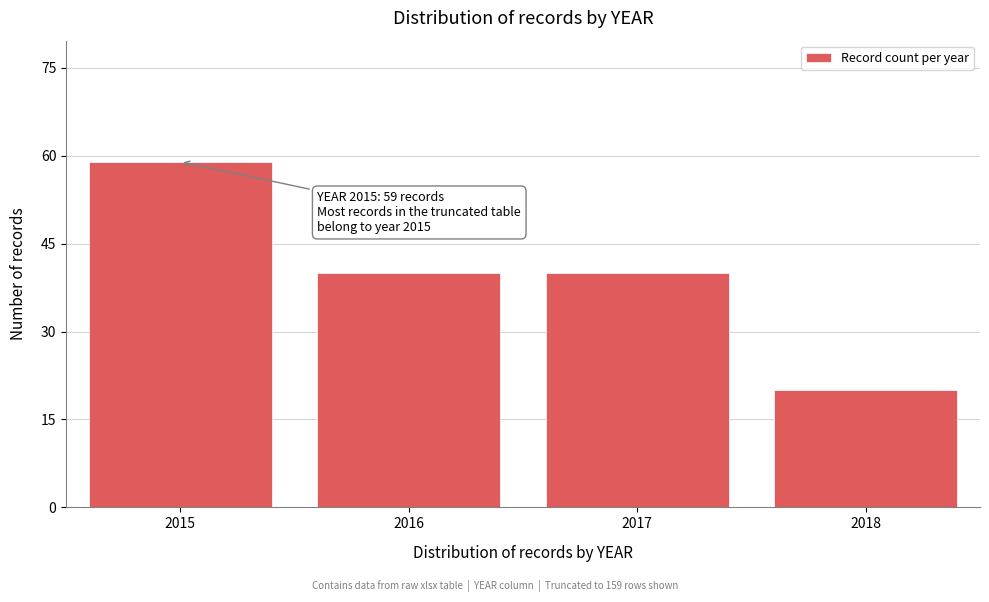

Reading right to left, what are all the values shown in this chart?

2018=20	2017=40	2016=40	2015=59